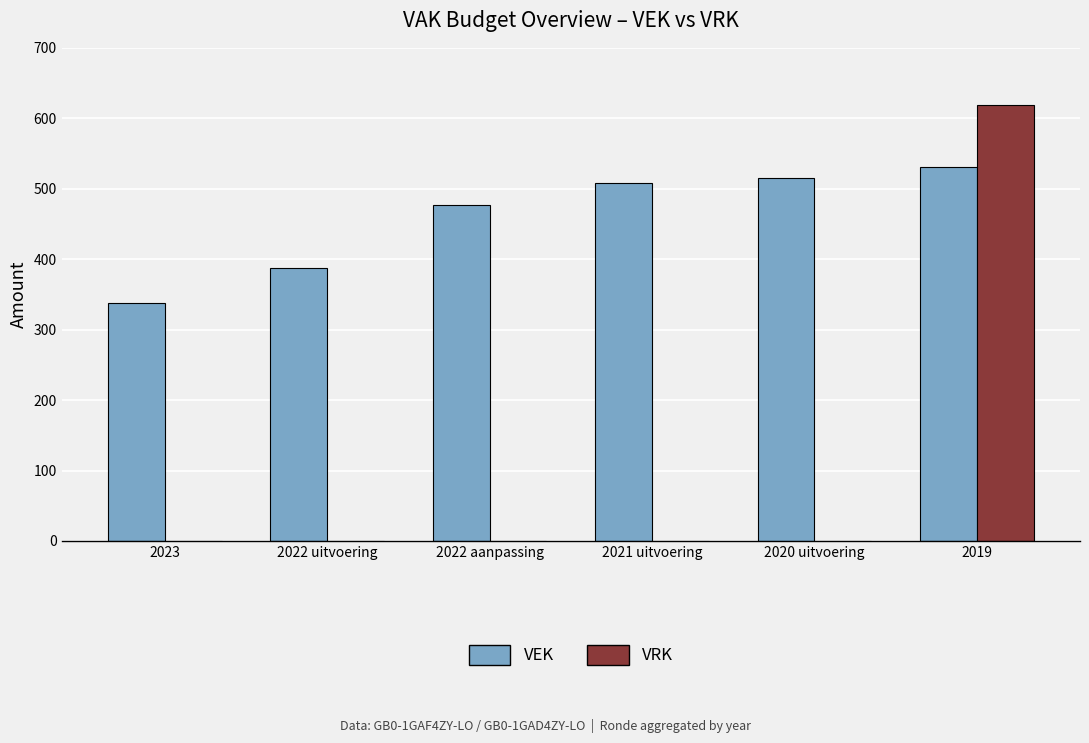

Which series changed the most between 2023 and 2022 uitvoering?

VEK